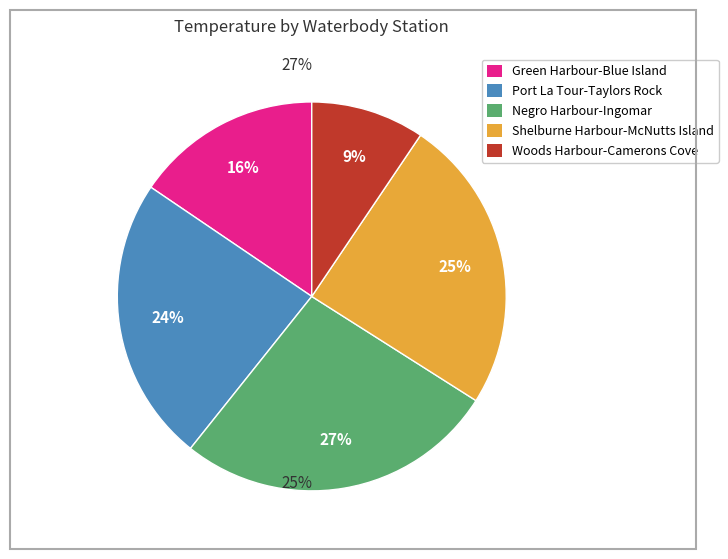

Count the number of slices in the pie.

5